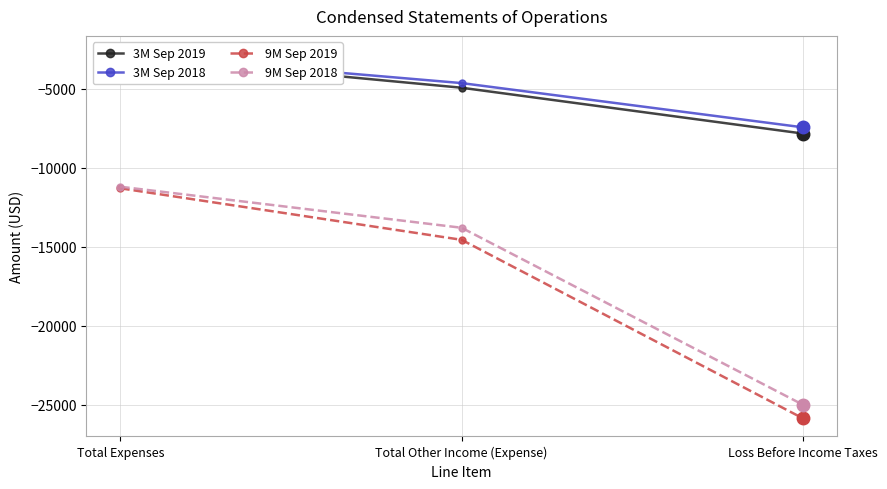

How many values in the 9M Sep 2019 series exceed -14561?

1